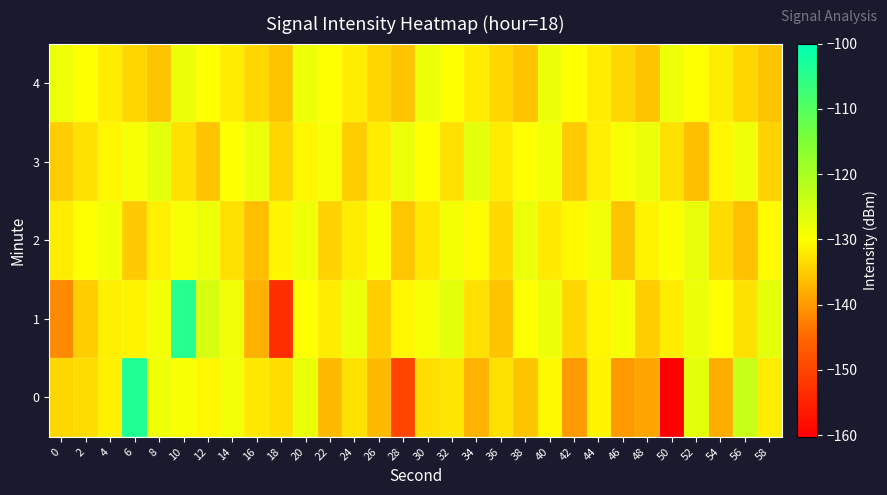

How many distinct data groups are displayed?

5